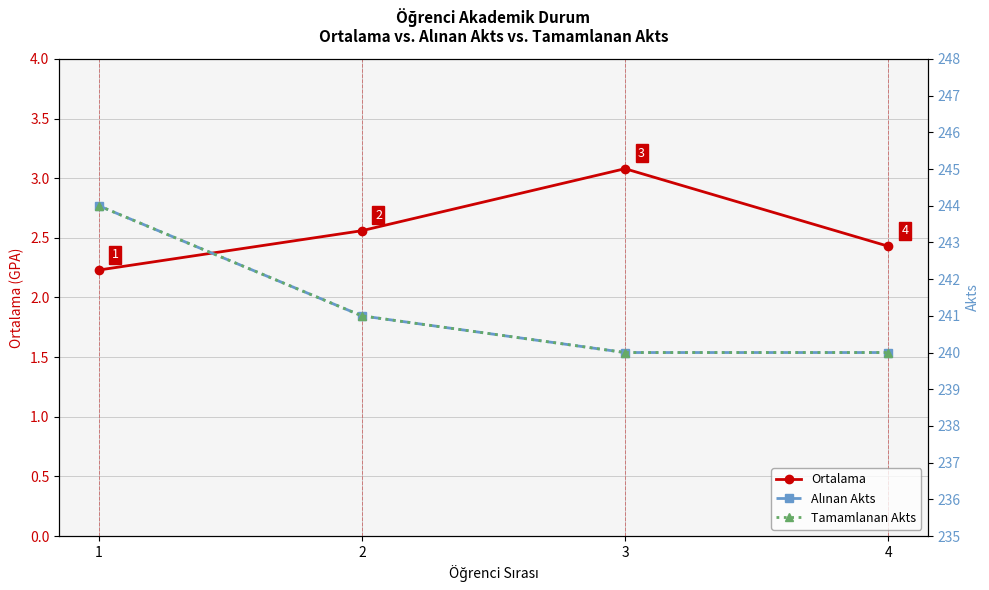

How many interior local peaks does the Ortalama series have?

1